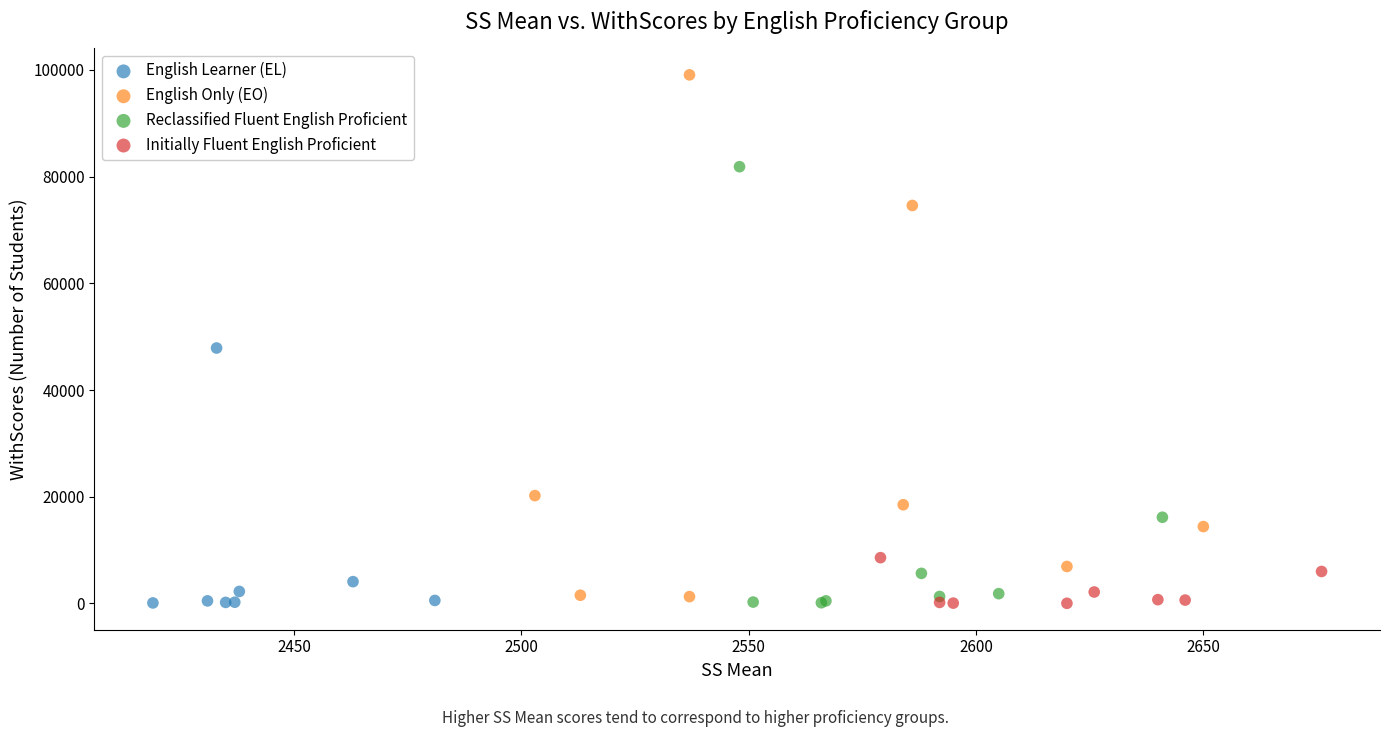

Which series contains the highest Y value?

English Only (EO)